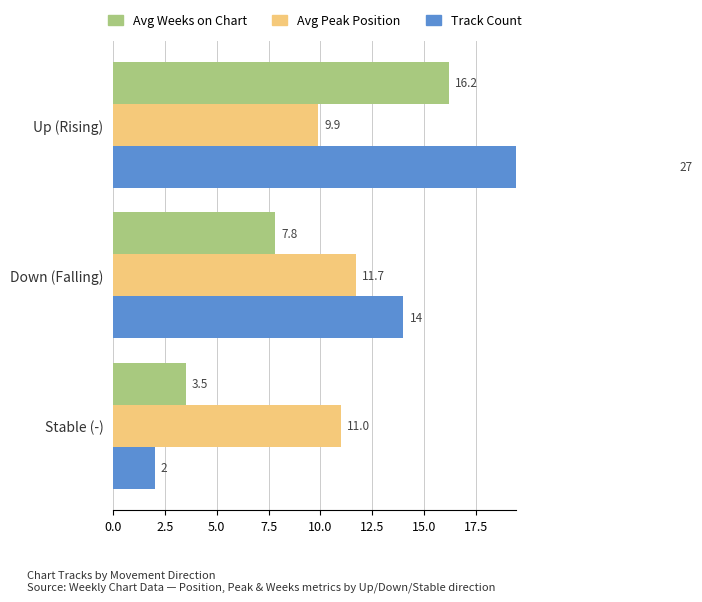

Which series has the largest total across all categories?

Track Count